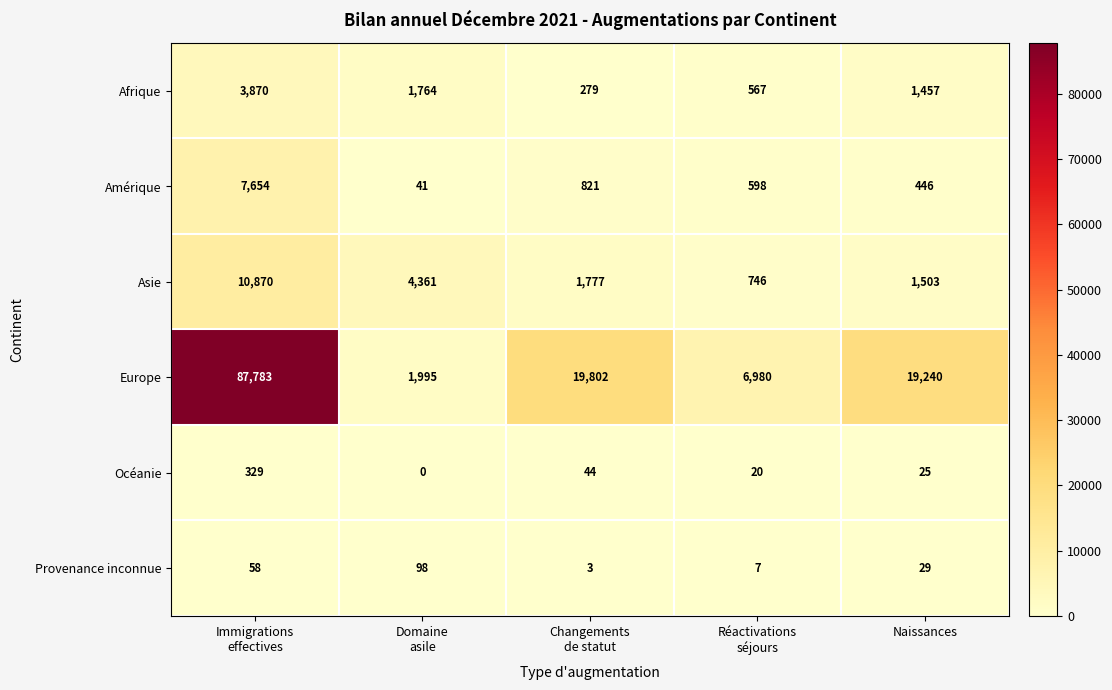

What is the difference between the highest and lowest values at Naissances?

19215